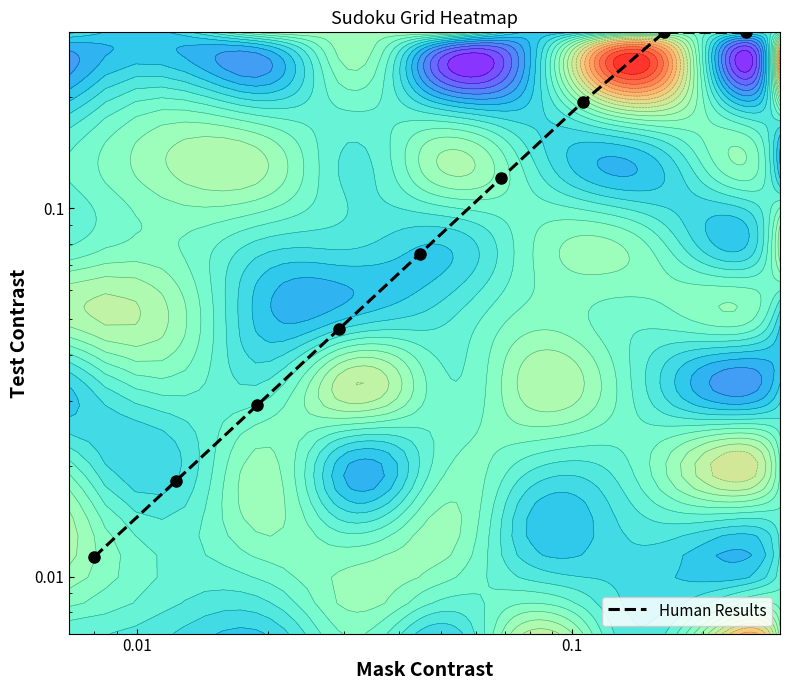

True or false: the data shows 0.0 at 10.

False